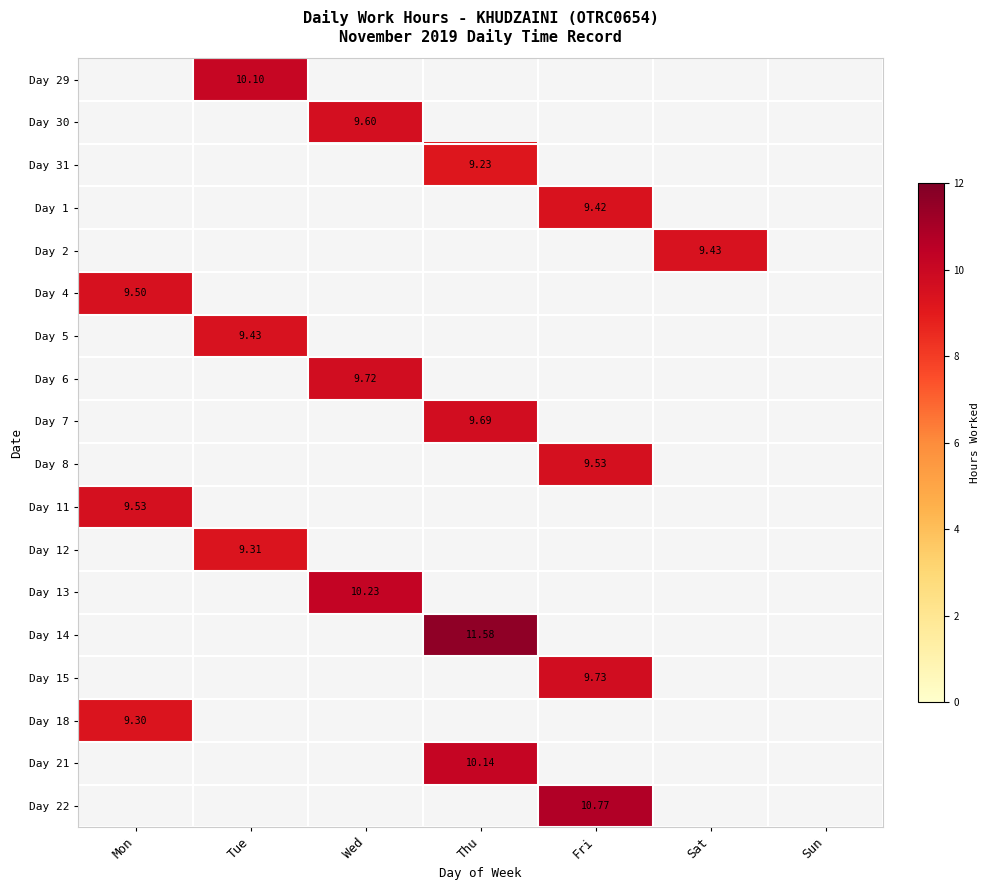

How many values in Day 5 are above zero?

1